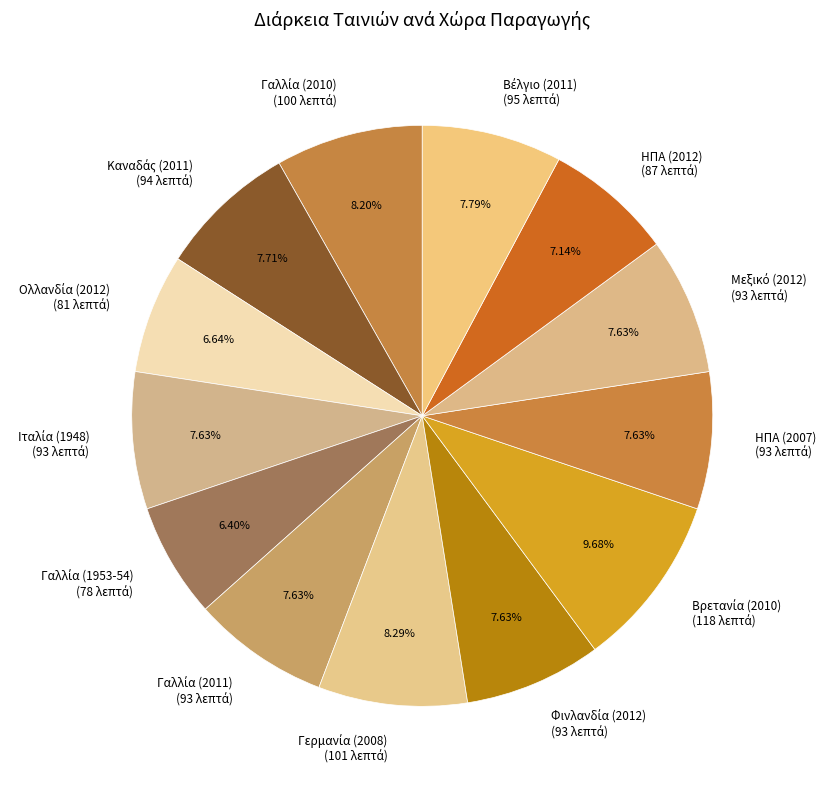

Is there a majority slice in this chart?

No